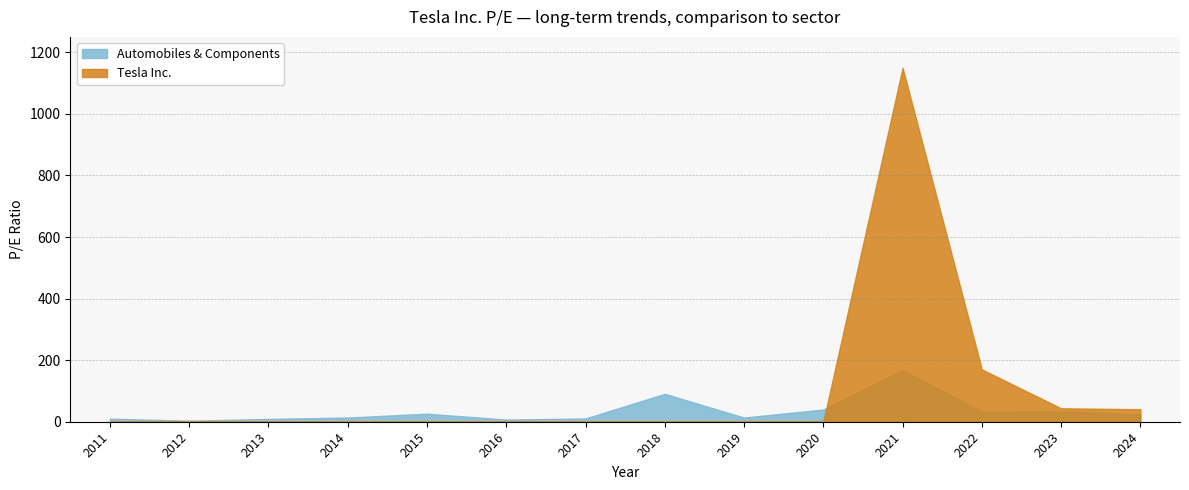

What value does the Automobiles & Components series have at 2021?

167.6